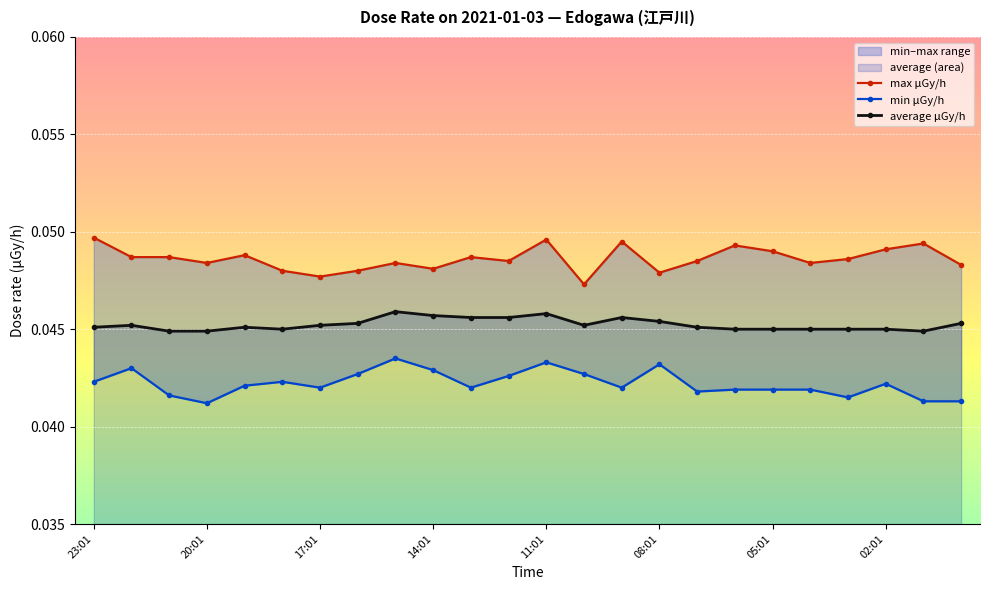

Count the average μGy/h values in the range 0 to 1.

24